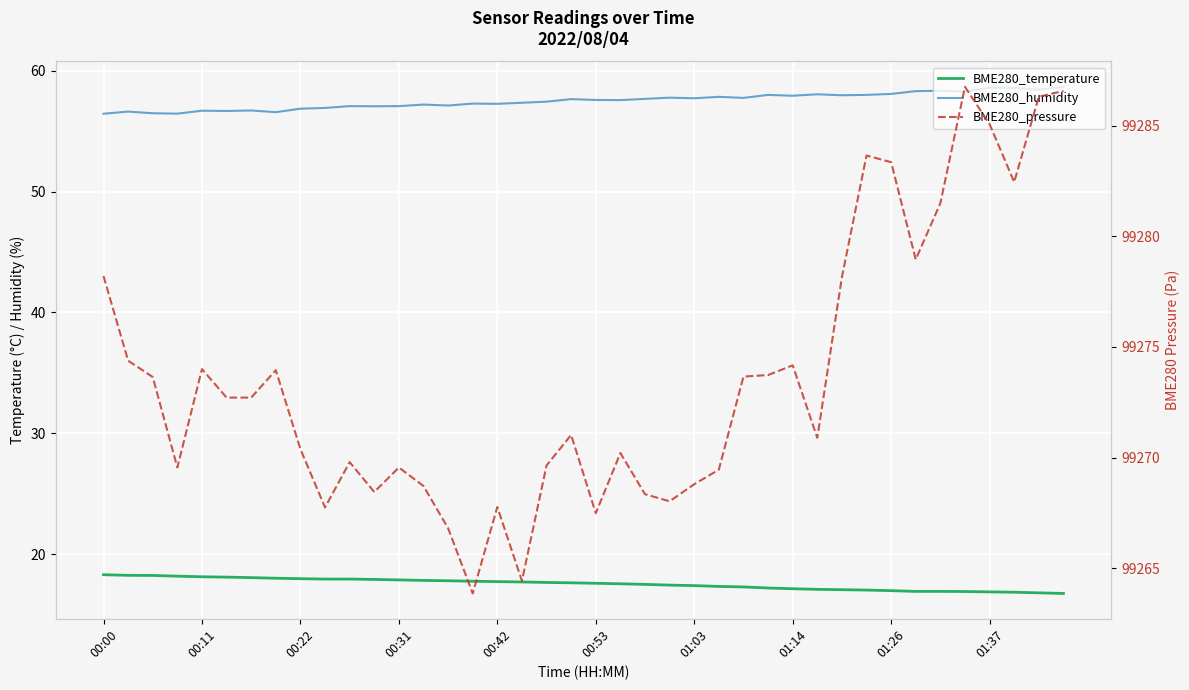

The BME280_humidity series shows 32.7 at 01:03. True or false?

False